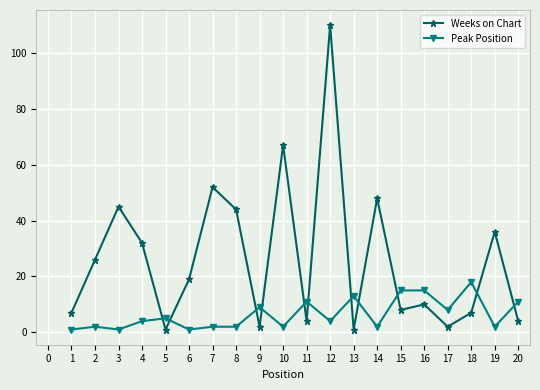

What is the difference between the second highest and second lowest values in the Weeks on Chart series?

66